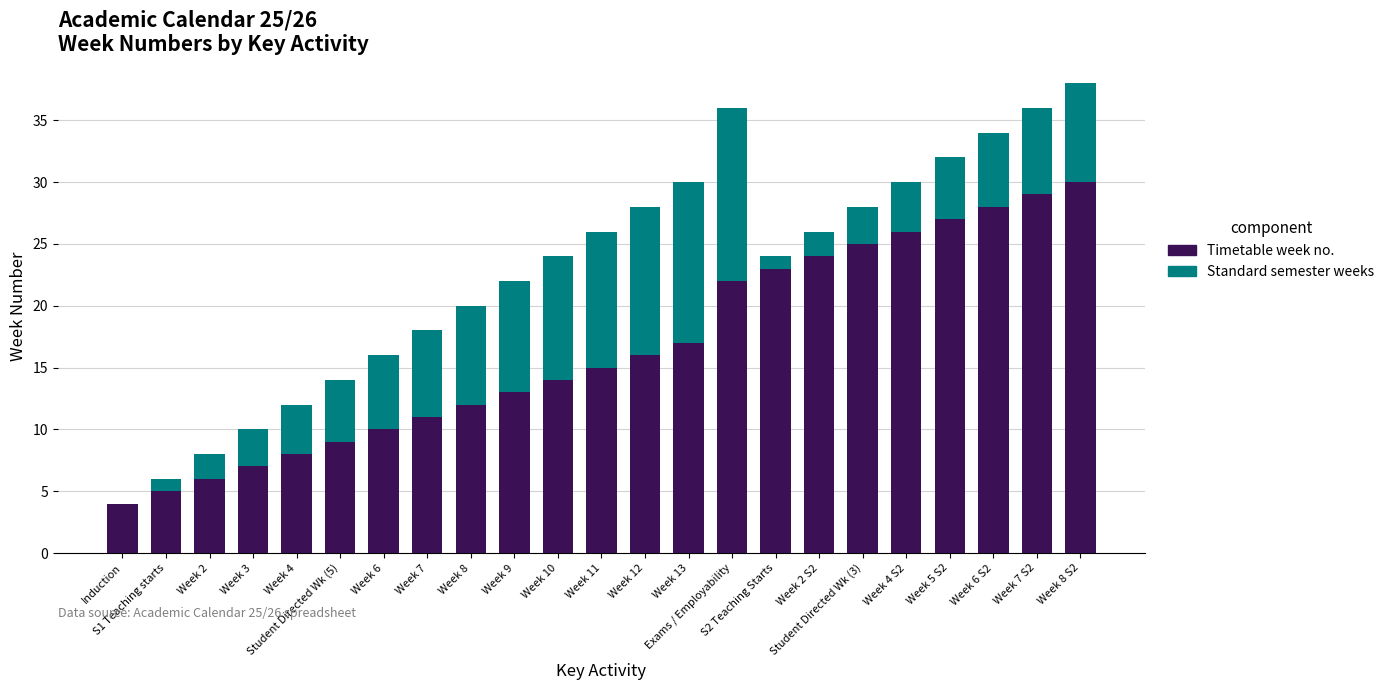

Count the number of categories in the chart.

23